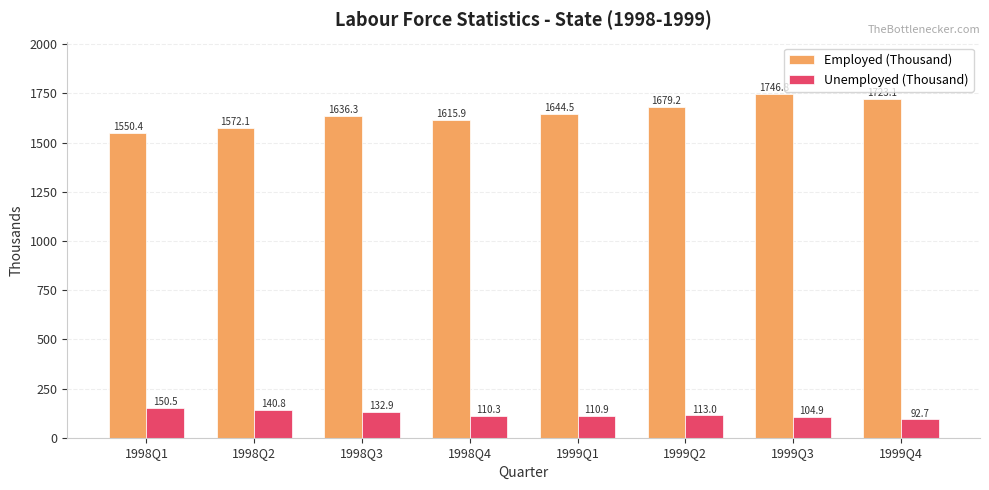

How many values in the Unemployed (Thousand) series are below 113?

4